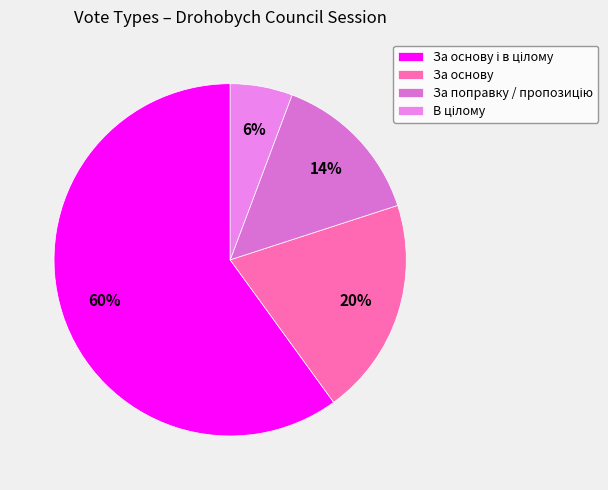

Is it true that За основу is 7% of the pie?

False